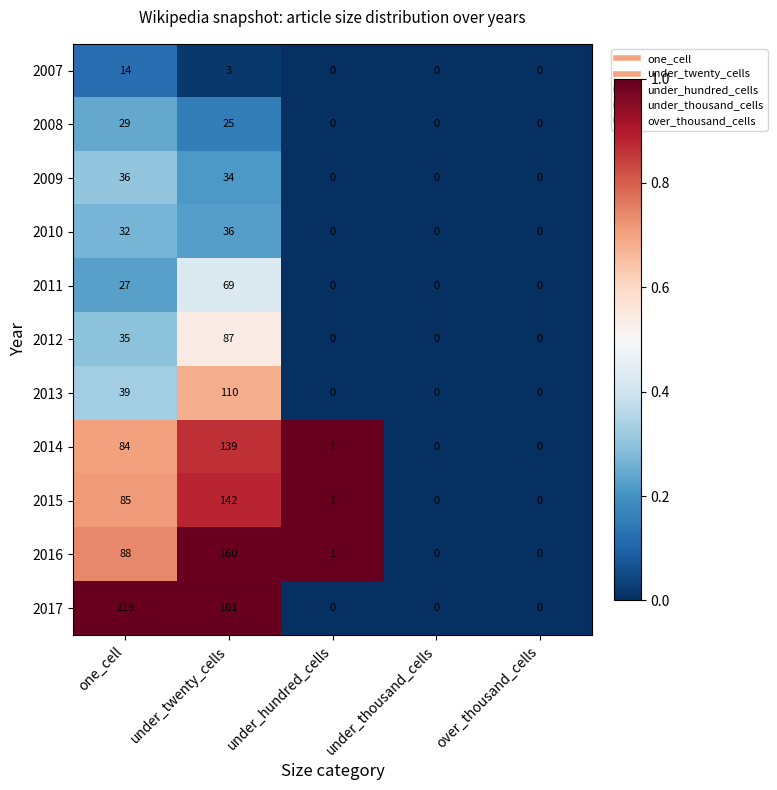

The value of 2009 at one_cell is 64. True or false?

False